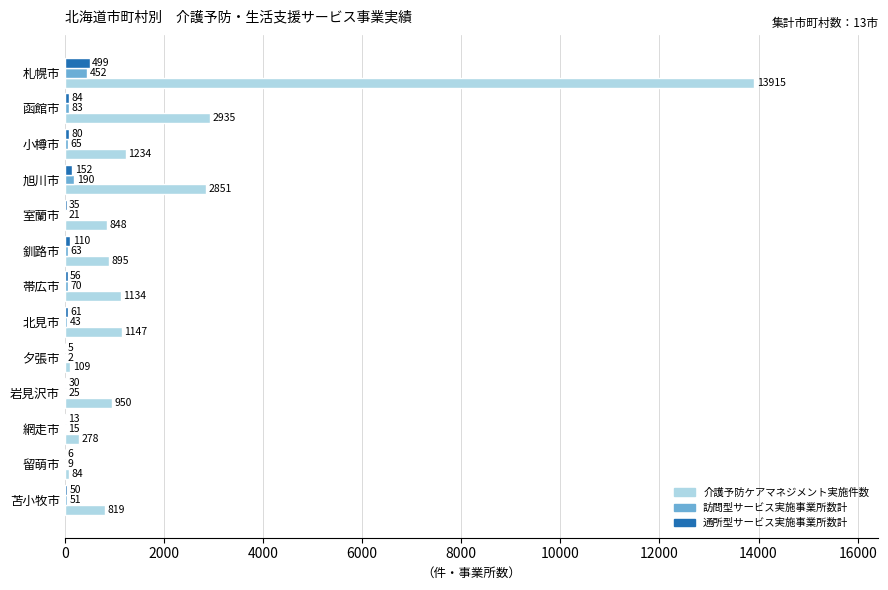

Is the value of 介護予防ケアマネジメント実施件数 at 夕張市 greater than the value of 通所型サービス実施事業所数計 at 小樽市?

Yes